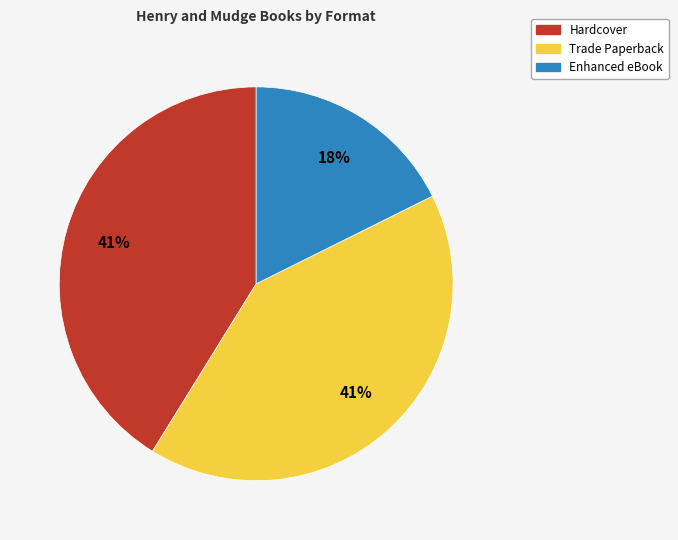

To the nearest percent, what is the average slice percentage?

33%